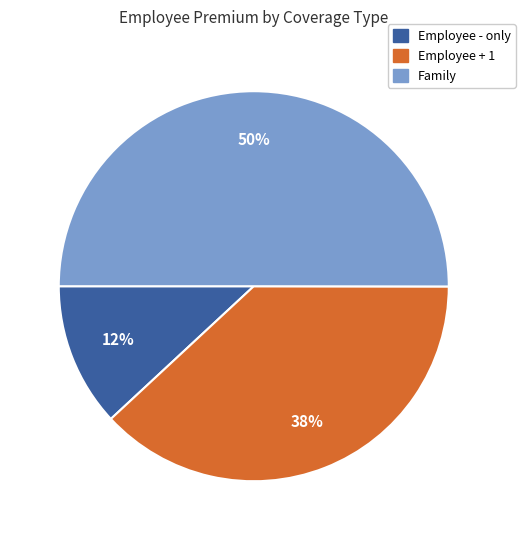

True or false: Family accounts for 50% of the total.

True